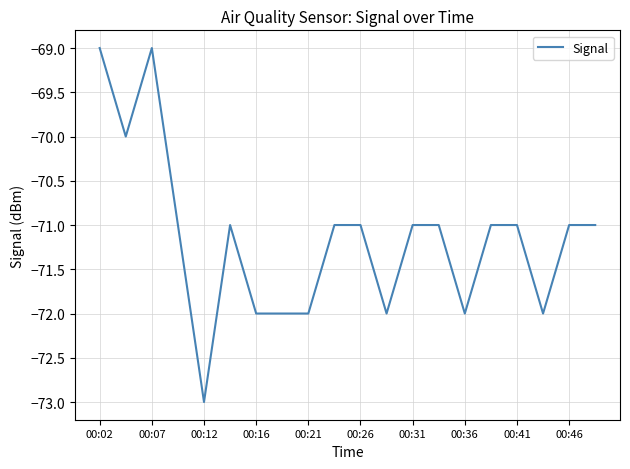

What is the greatest value displayed?

-69